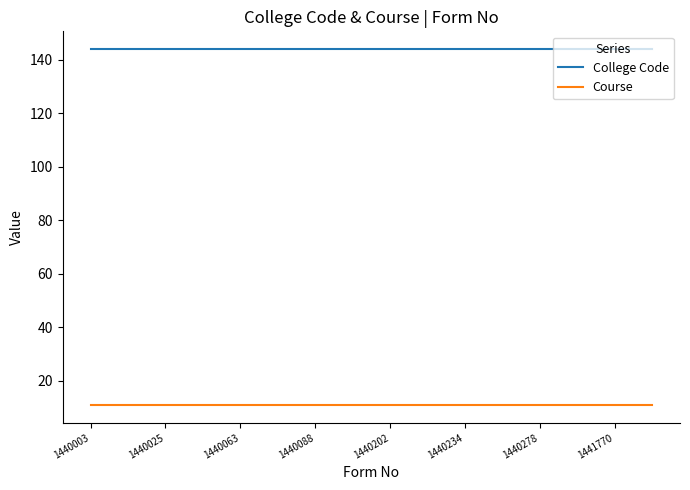

List the series in order of their peak value, highest first.

College Code, Course